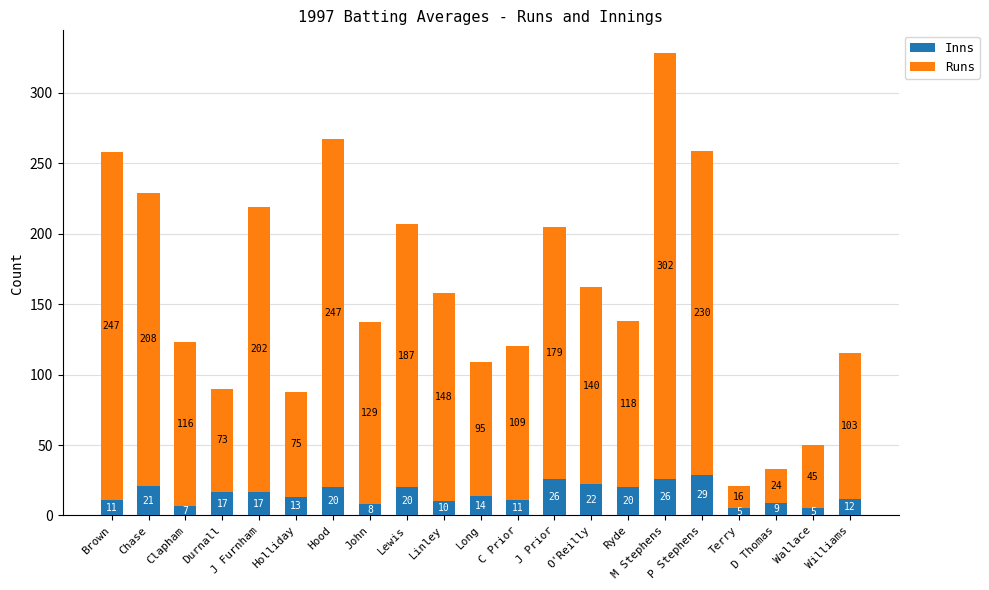

Count the number of categories in the chart.

21